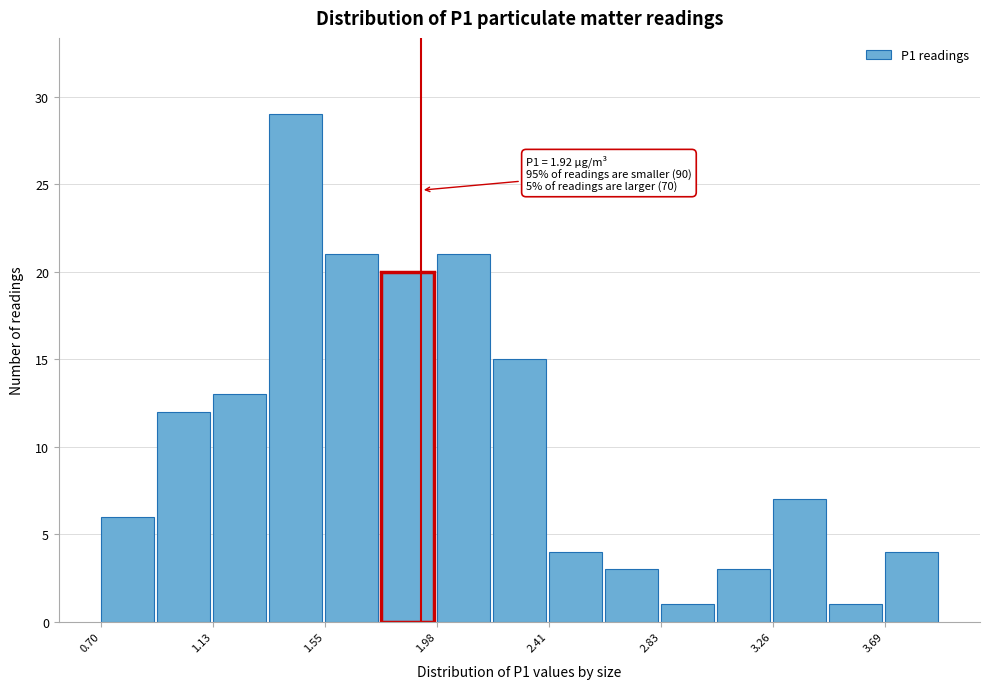

Which range on the x-axis has the tallest bar?

1.35 to 1.55